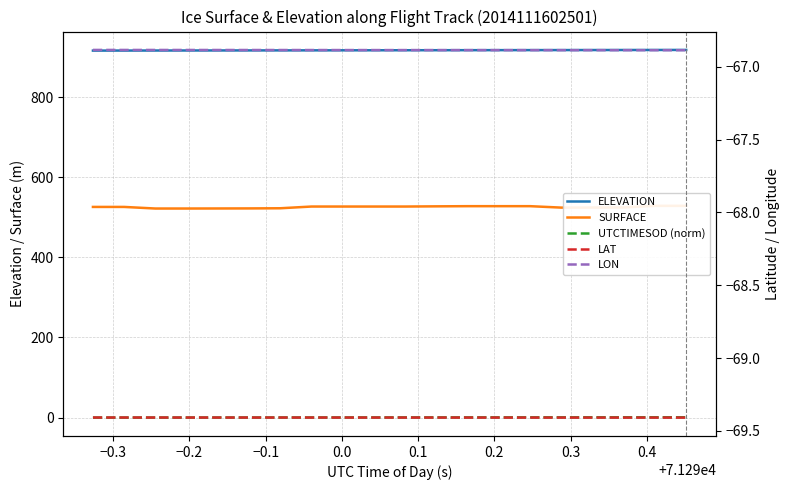

What is the label of the 6th point from the left?

0.1